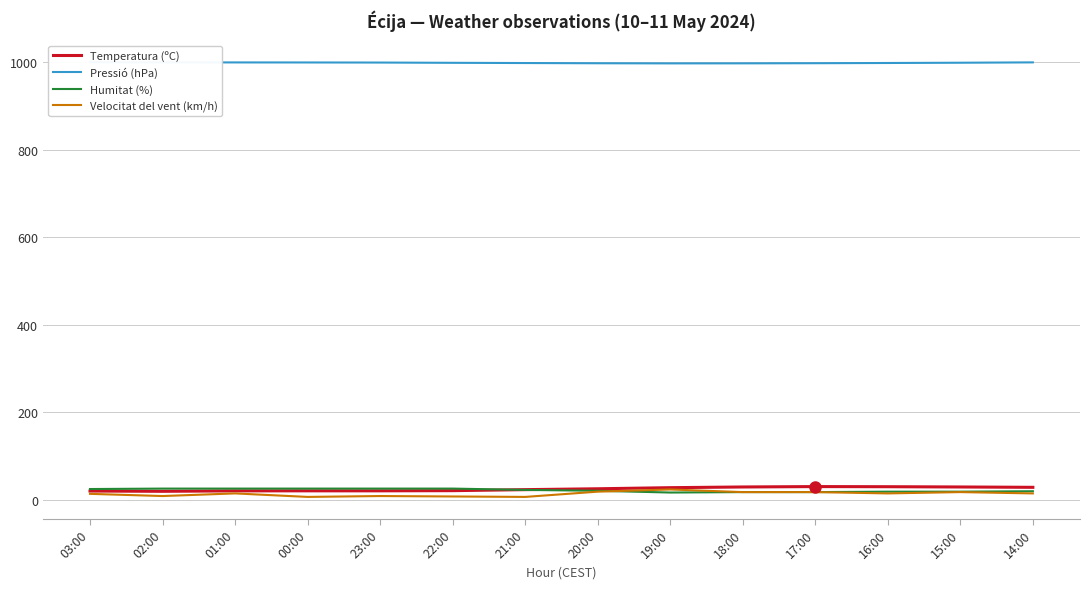

What is the difference between the maximum and minimum values in the Pressió (hPa) series?

2.6